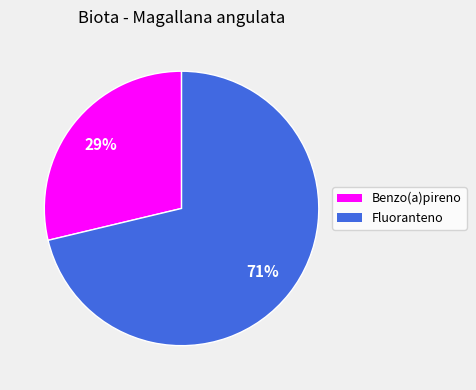

Which has a higher value, Benzo(a)pireno or Fluoranteno?

Fluoranteno